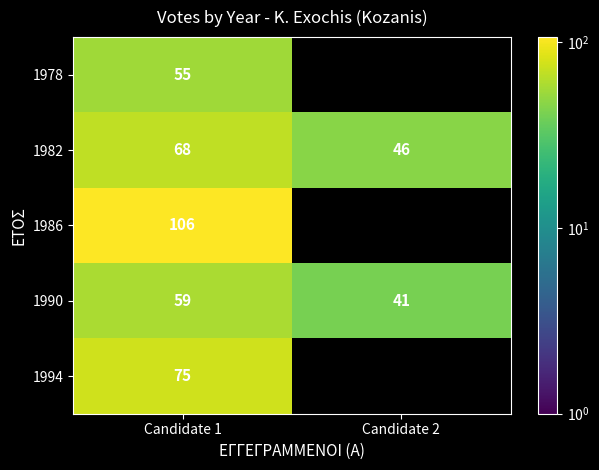

List the labels in order of 1990 value, largest first.

Candidate 1, Candidate 2